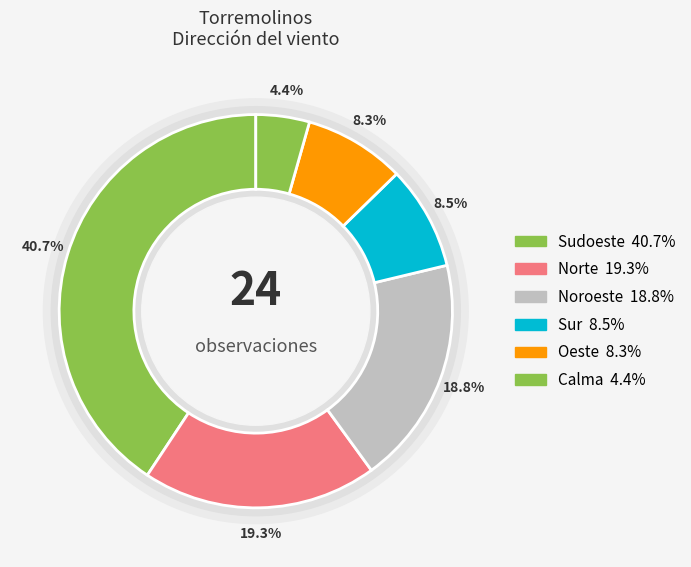

Does any single category account for the majority?

No